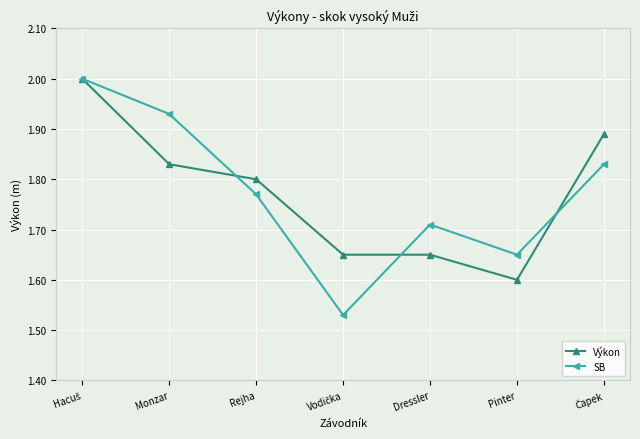

Rank the series at Monzar from highest to lowest value.

SB, Výkon